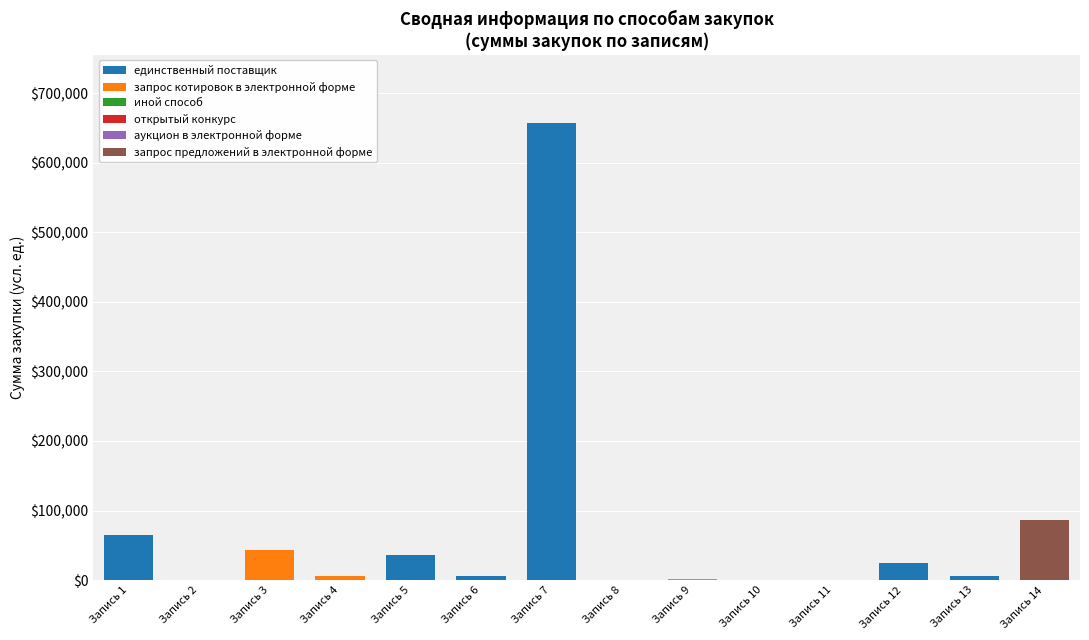

What is the sum of all единственный поставщик values?

794538.7